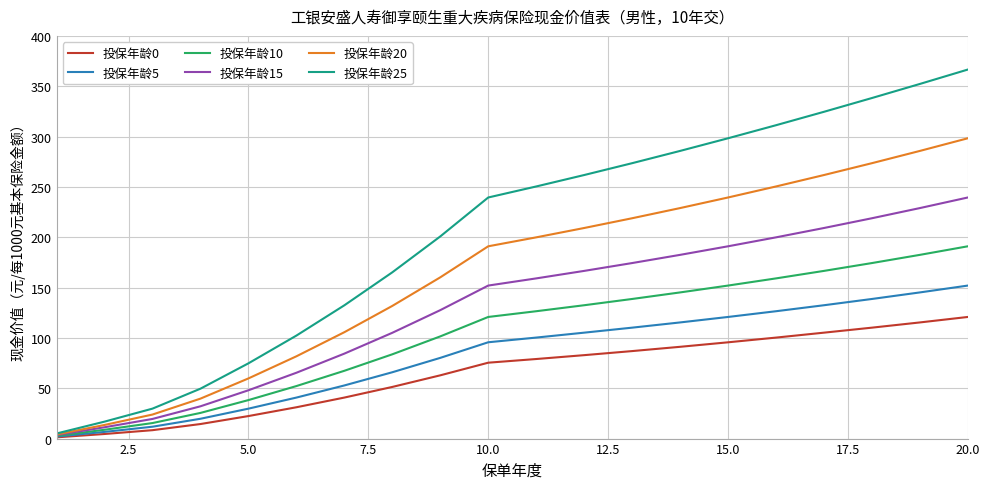

What is the greatest value displayed?

366.6